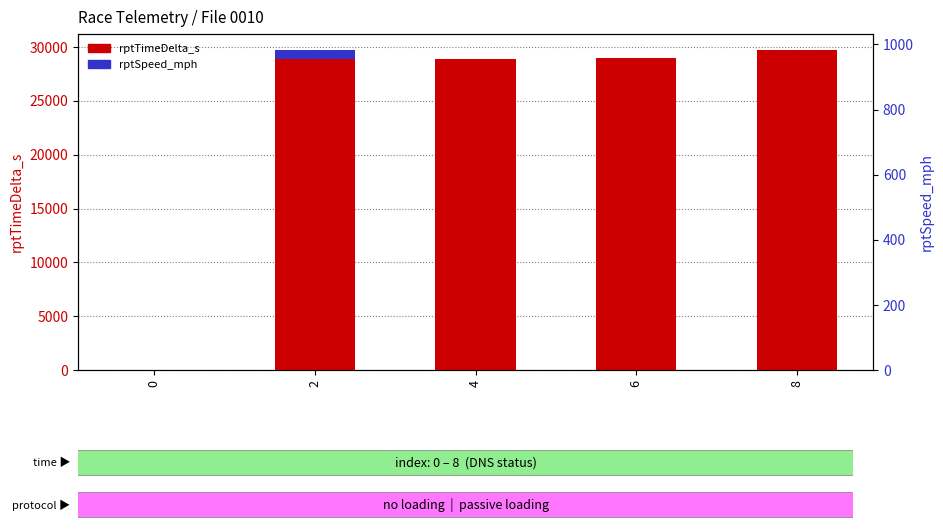

What is the value of the rptSpeed_mph bar at the 4th from the left?

3.5